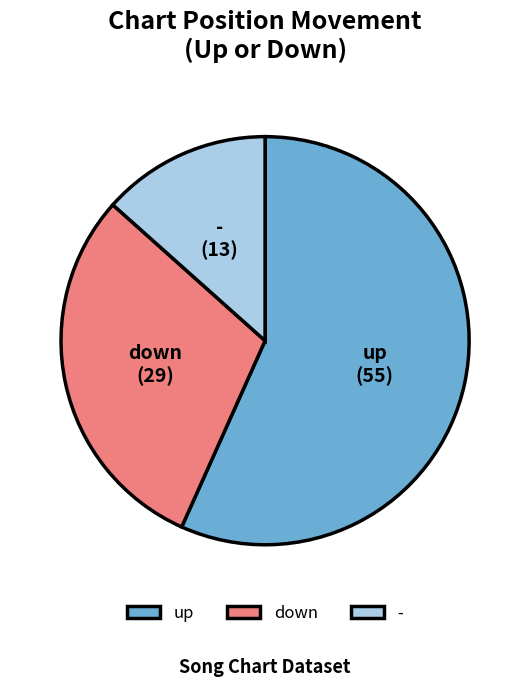

Count the number of slices in the pie.

3